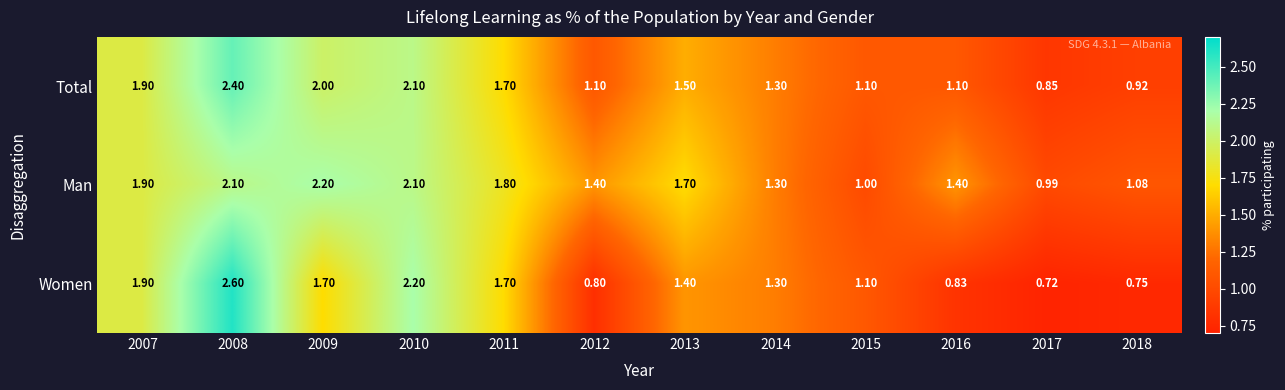

List the series in order of their overall mean, lowest first.

Women, Total, Man